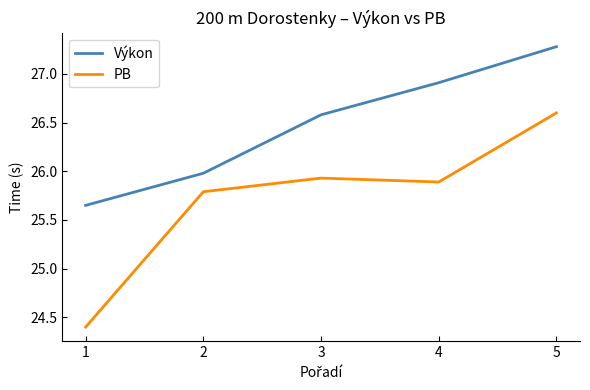

True or false: Výkon has more than 2 points higher than both neighbors.

False